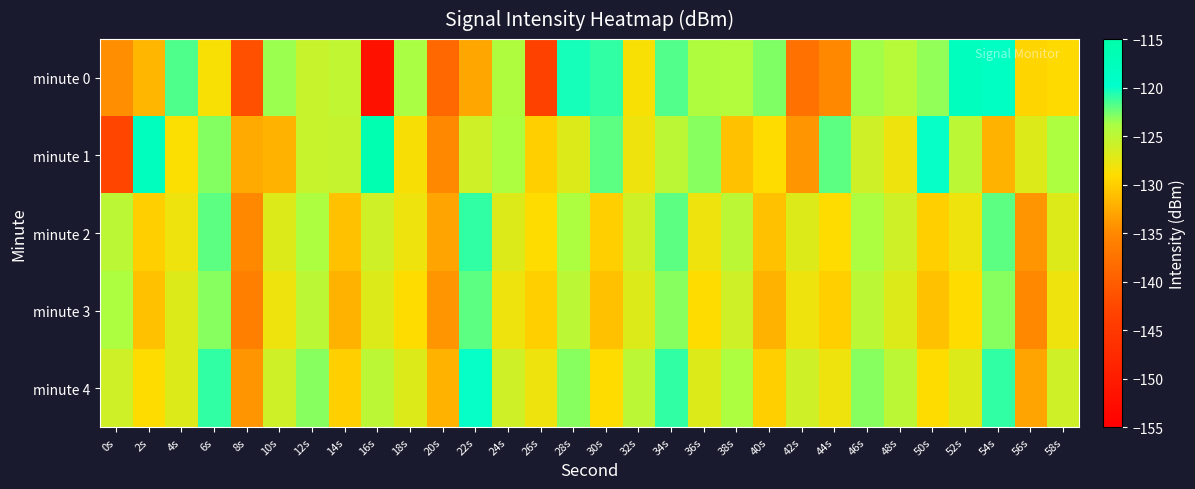

Rank the series by their maximum value, from highest to lowest.

minute 1, minute 0, minute 4, minute 2, minute 3